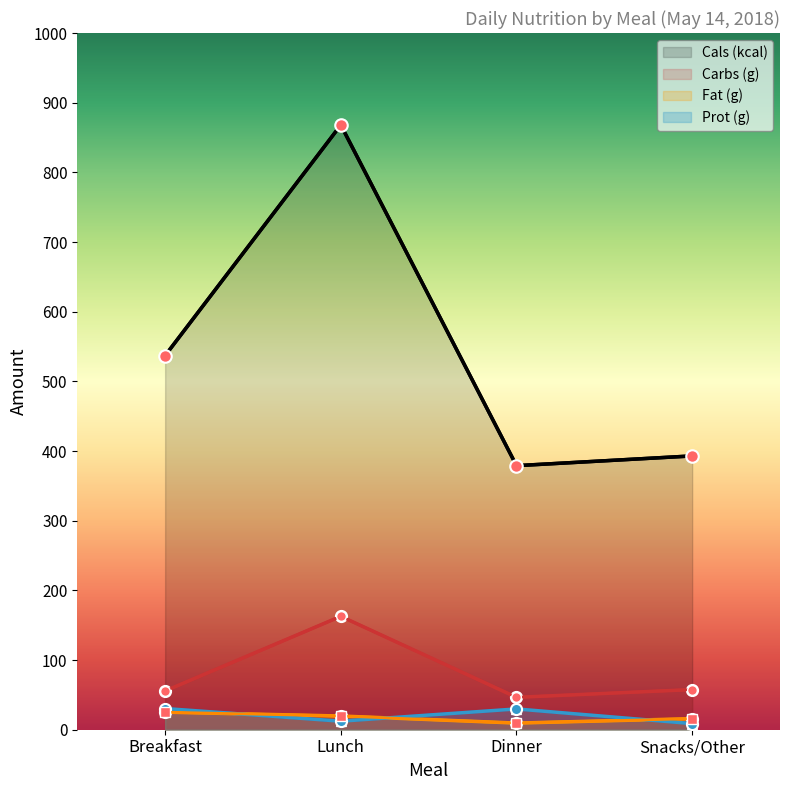

At which category does Prot (g) reach its first local valley?

Lunch